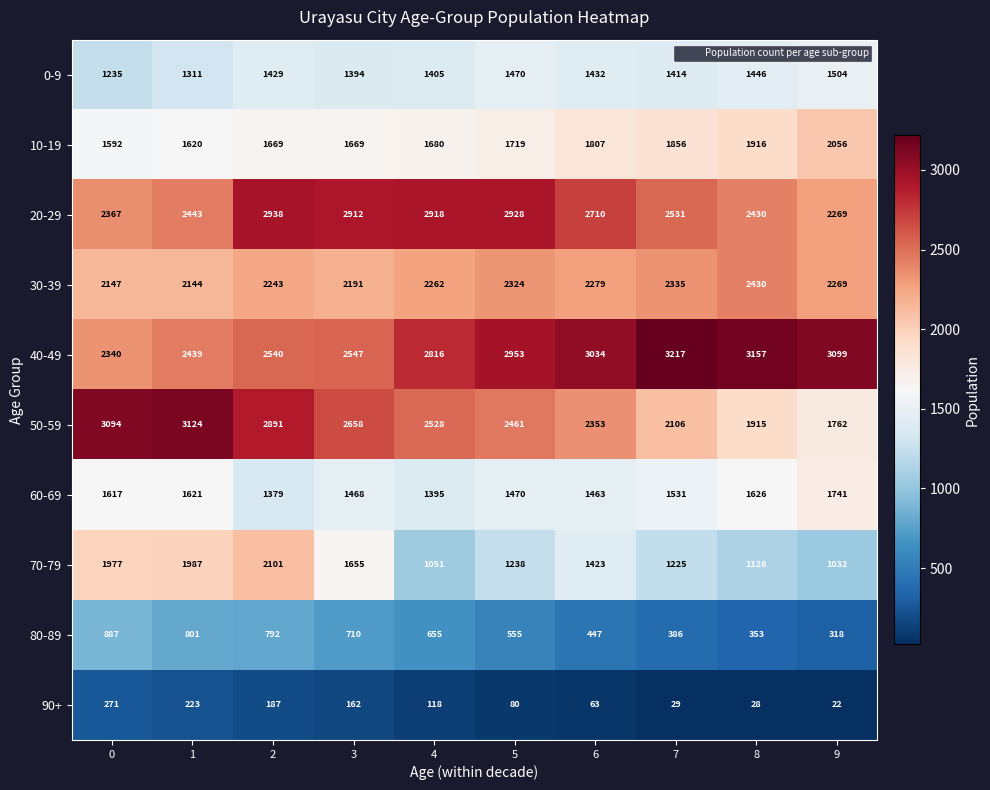

How many data points does each series have?

10